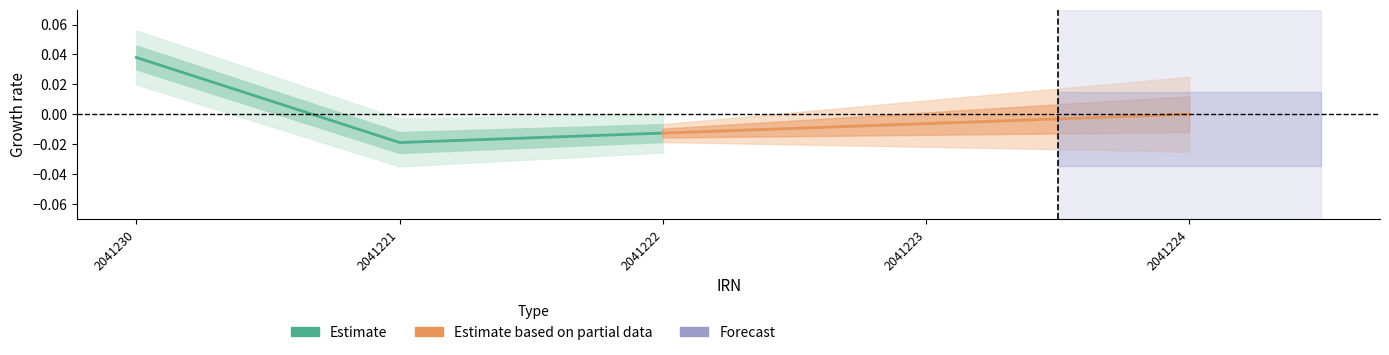

Does the chart display data point markers on the line(s)?

No